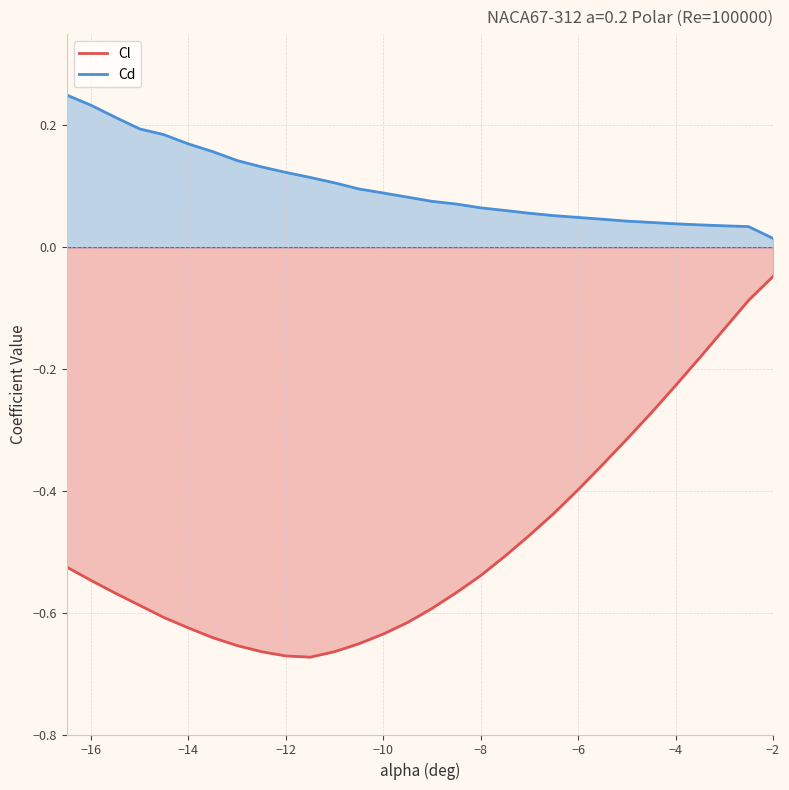

True or false: Cl and Cd intersect in this chart.

False